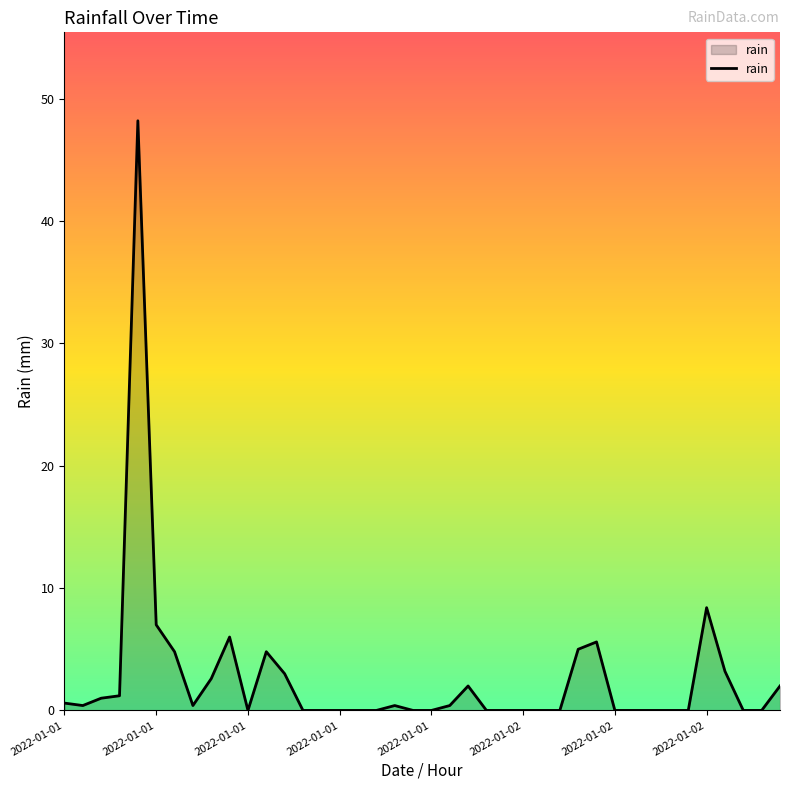

What is the difference between the maximum and minimum values?

48.2